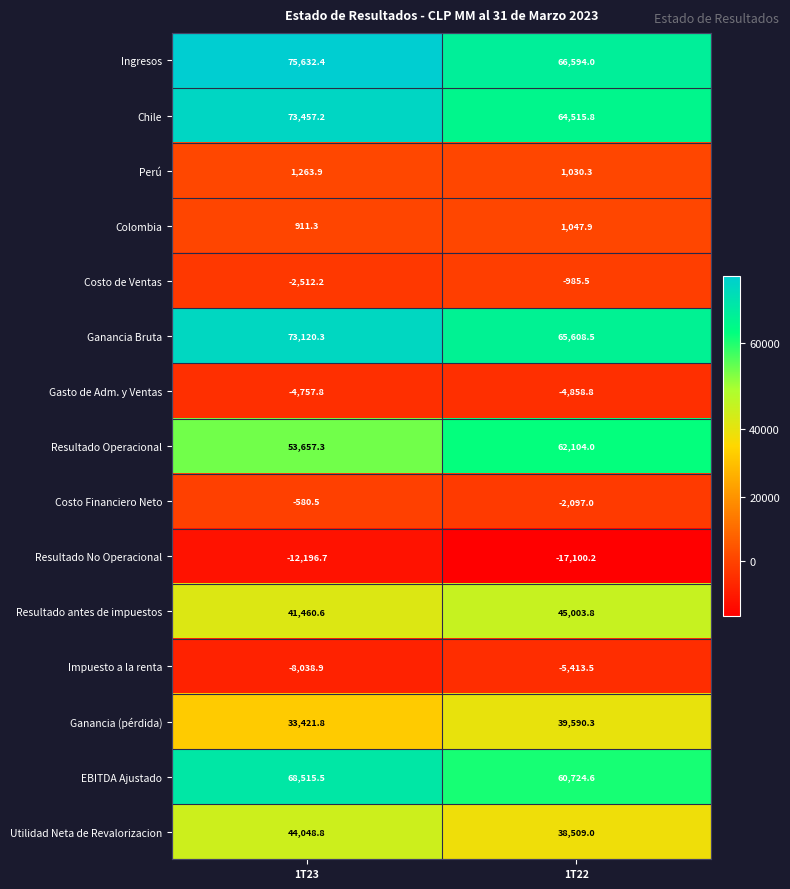

What is the sum of the Chile values at 1T22 and 1T23?

137973.0